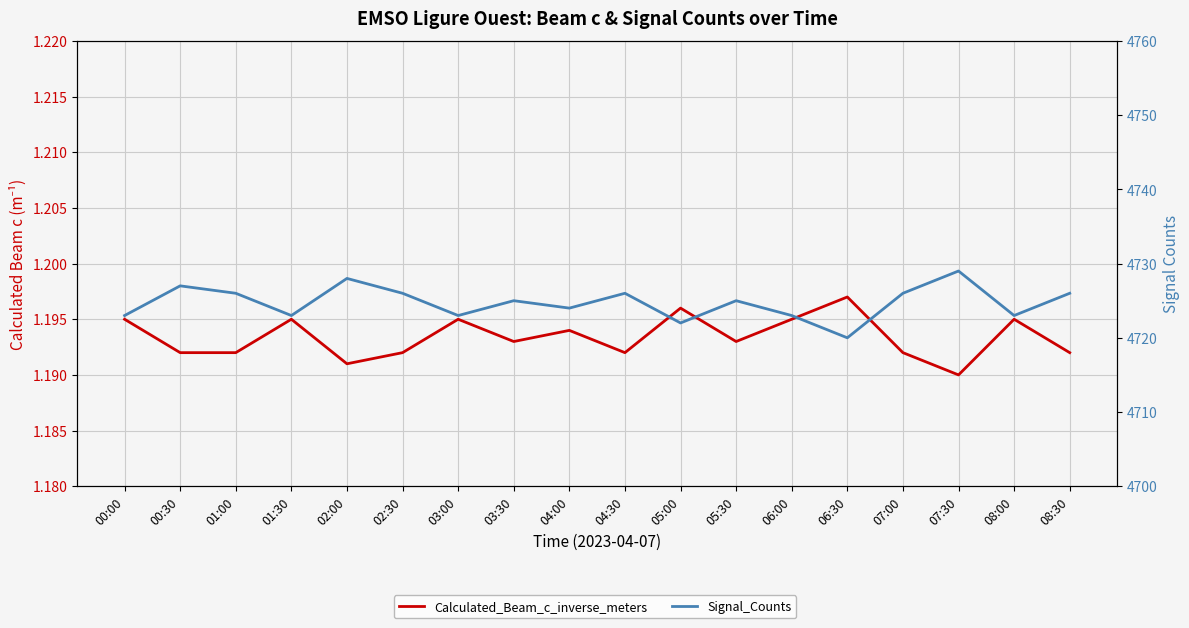

What is the total value across all series at 07:30?

4730.2